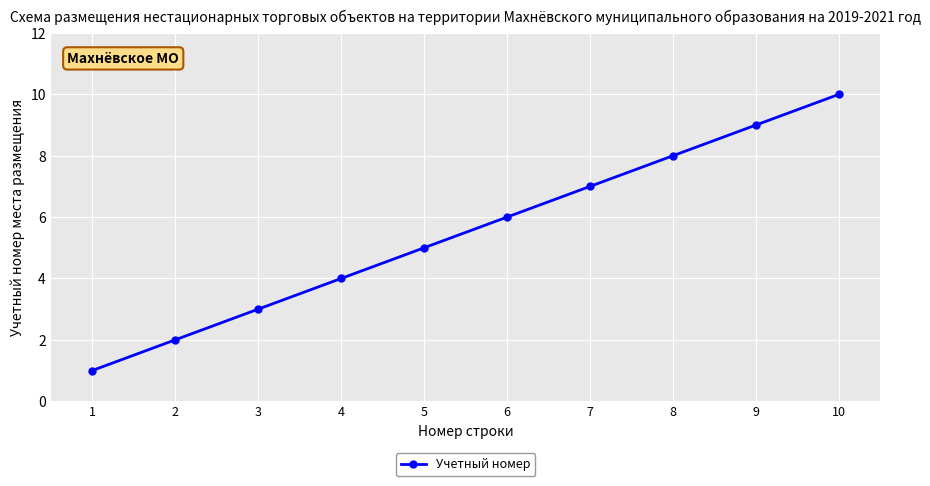

Count the number of categories in the chart.

10